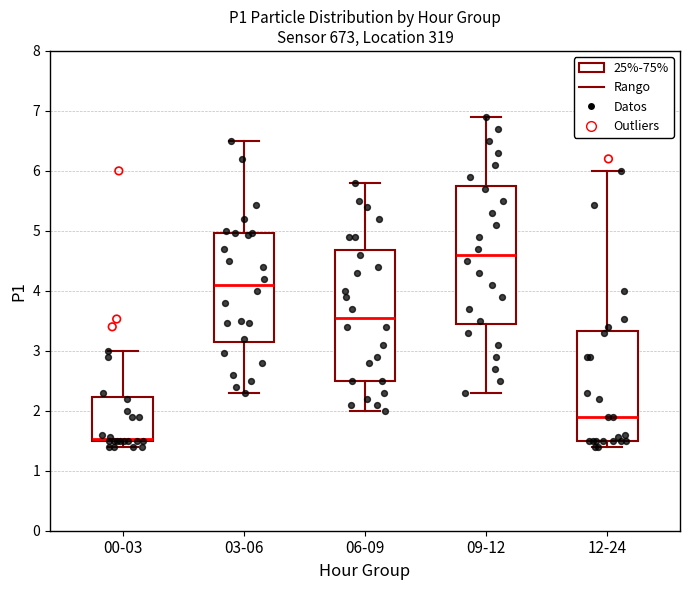

Comparing the boxes themselves (not the whiskers), which one is the tallest?

09-12